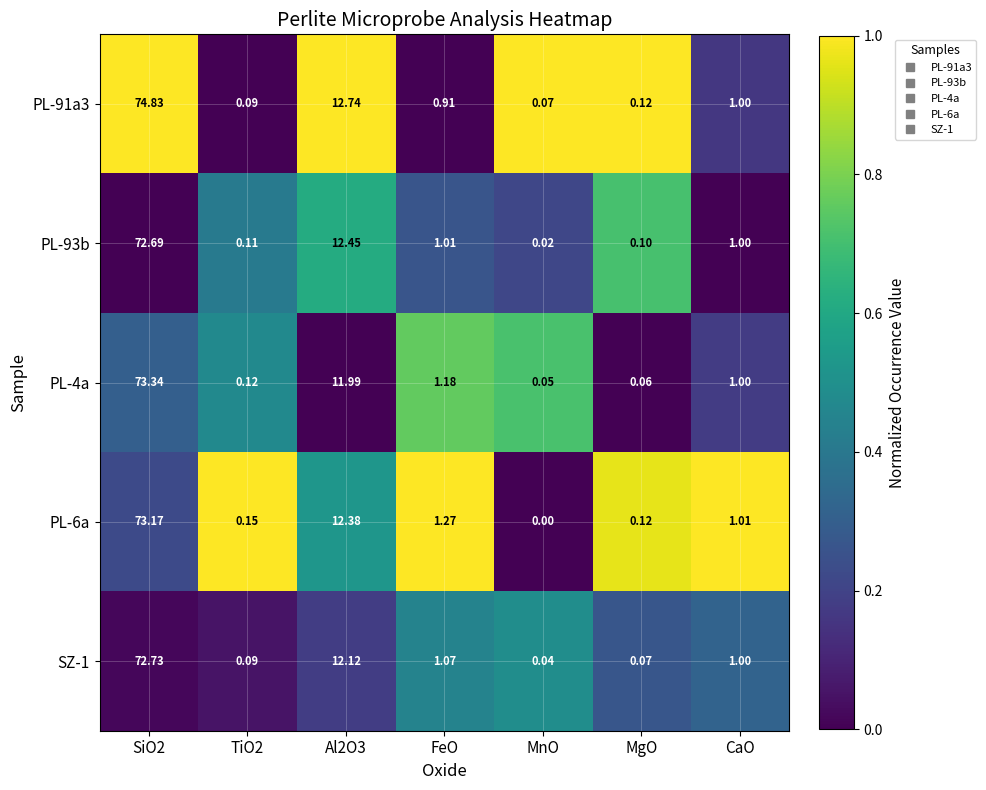

Rank the series at Al2O3 from lowest to highest value.

PL-4a, SZ-1, PL-6a, PL-93b, PL-91a3